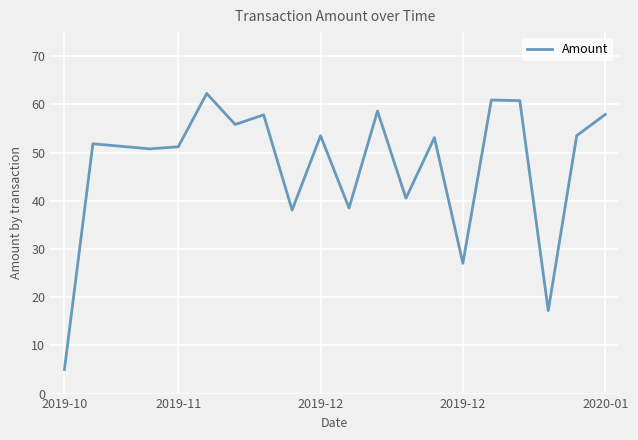

What is the maximum value shown in the chart?

62.3